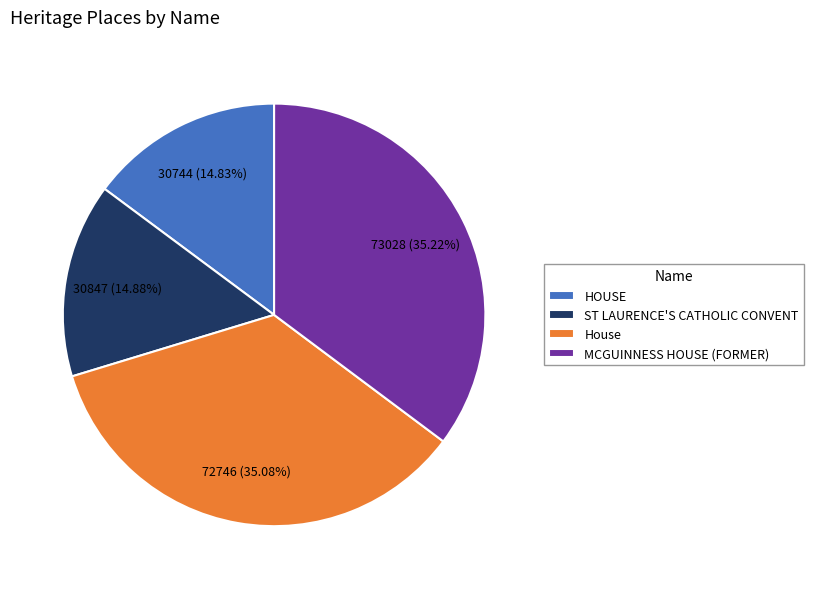

How many slices are in this pie chart?

4